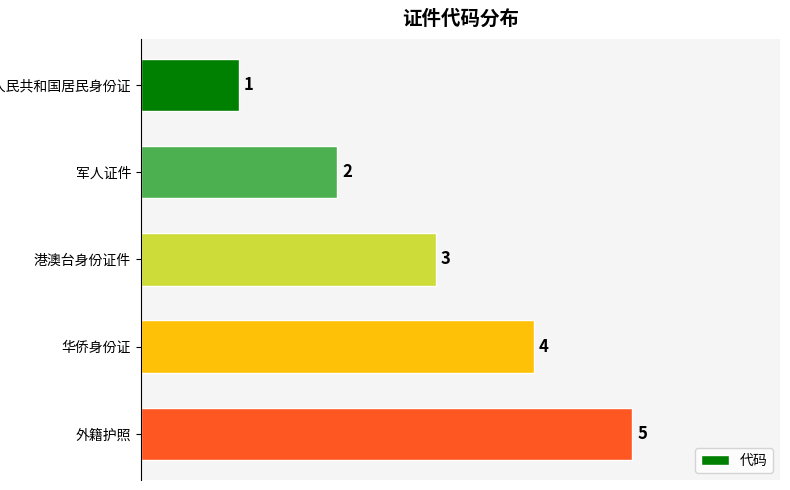

The value at 港澳台身份证件 is 5. True or false?

False